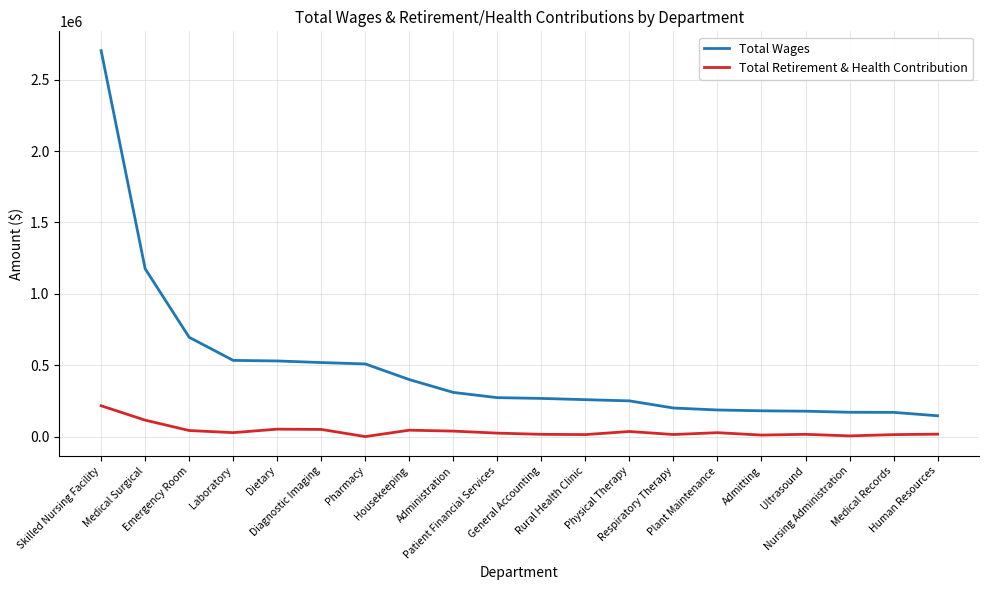

Which series has the largest total across all categories?

Total Wages